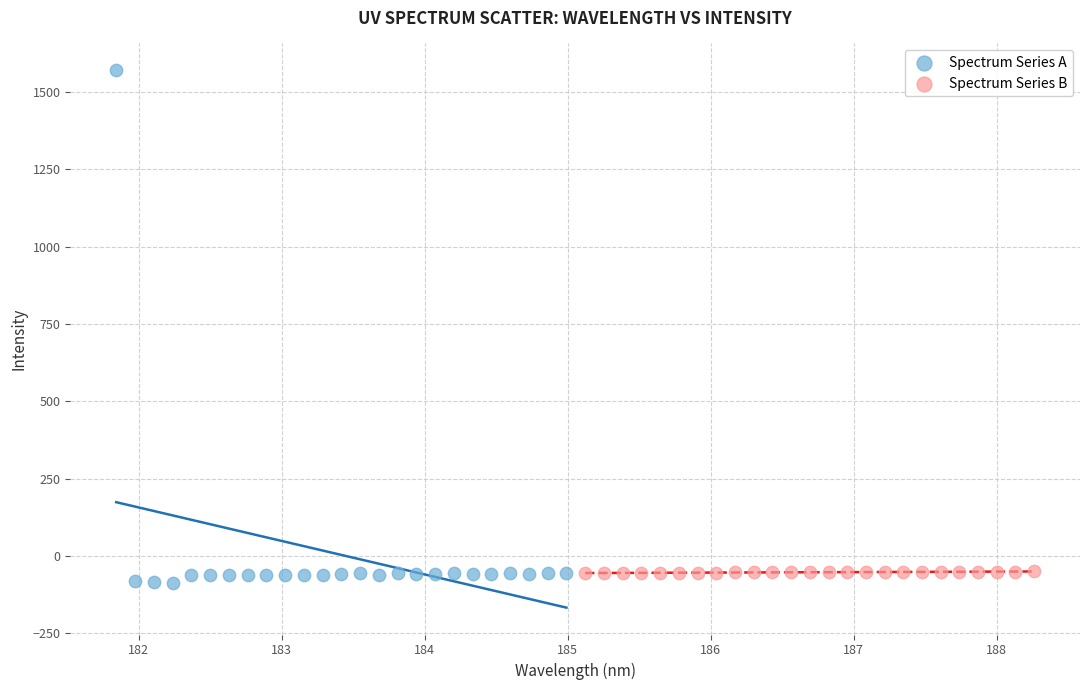

Which series contains the highest Y value?

Spectrum Series A